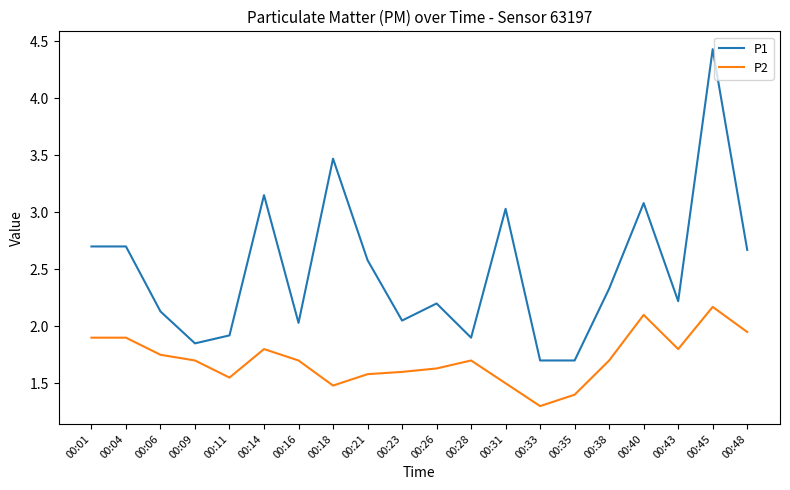

True or false: P1 and P2 cross at least once.

False